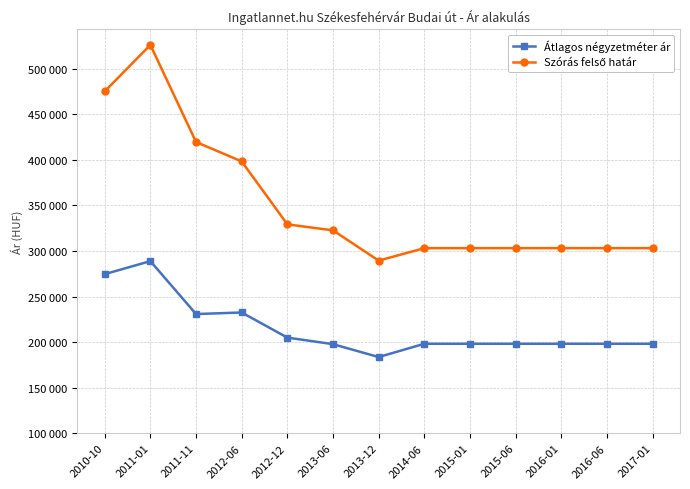

Reading right to left, extract all data points from this chart.

Átlagos négyzetméter ár: 198181	198181	198181	198181	198181	198181	183594	197745	204952	232512	230798	288903	274614
Szórás felső határ: 303136	303136	303136	303136	303136	303136	289446	322648	329271	398305	419663	526219	475215